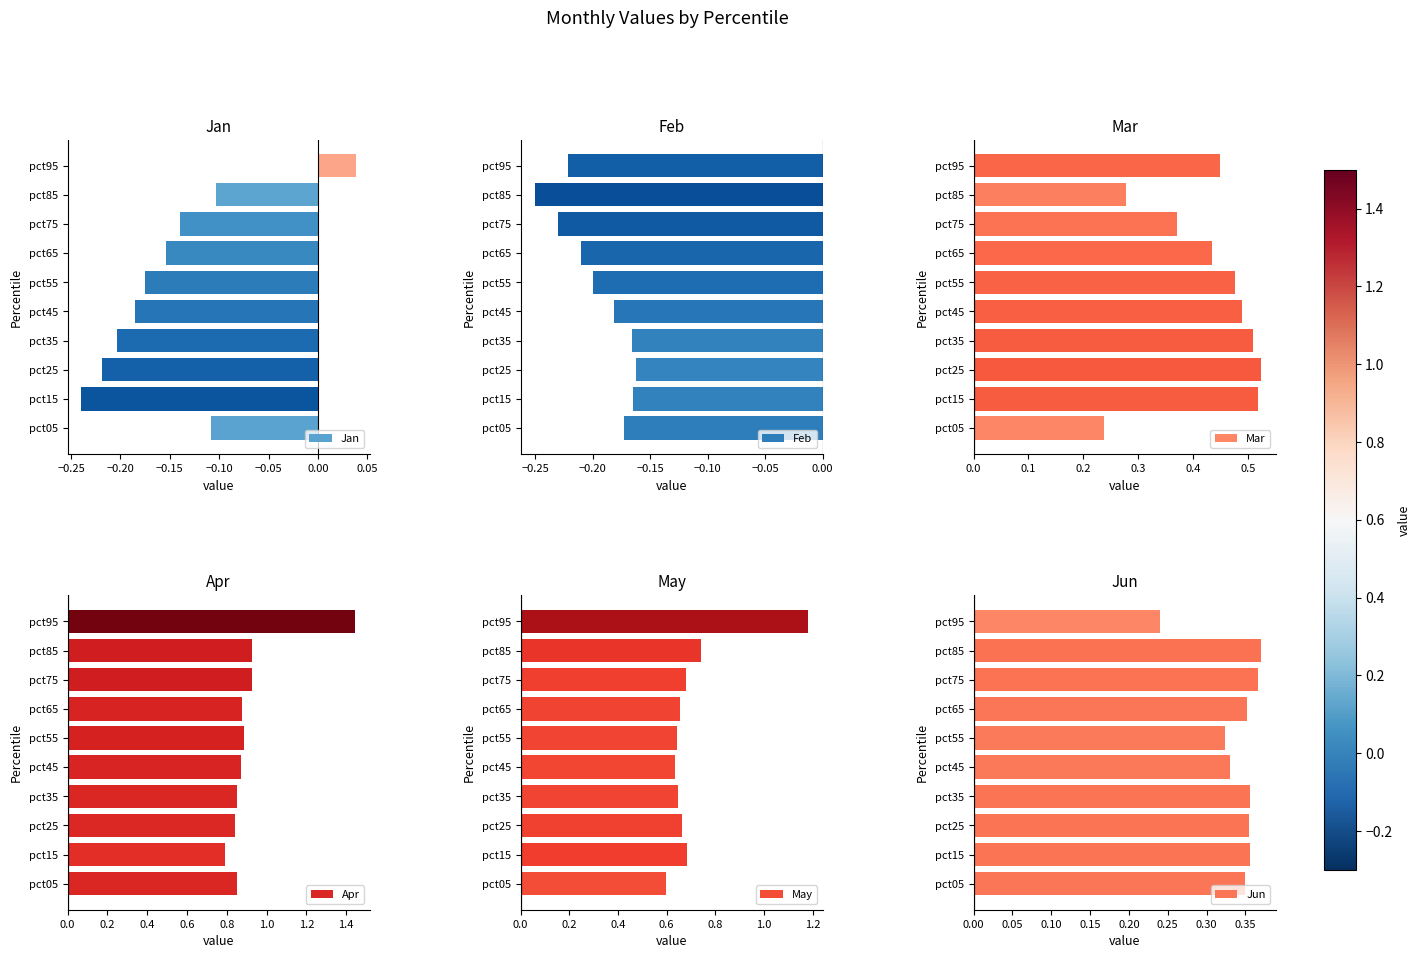

The Feb series shows -0.1 at pct95. True or false?

False